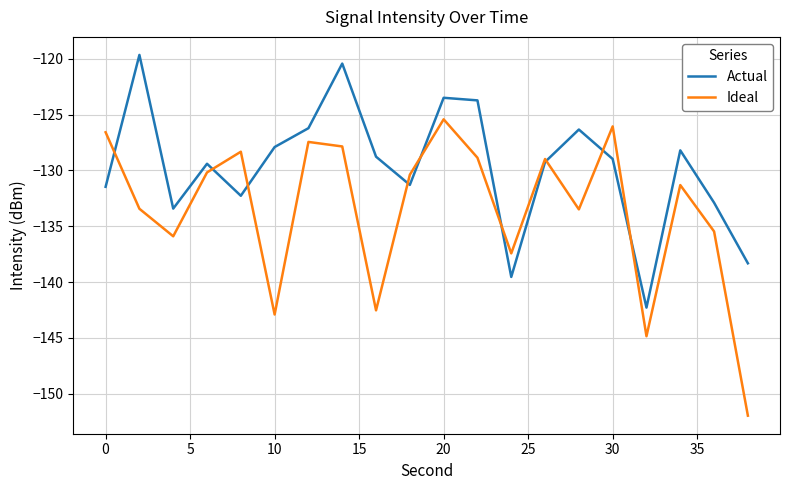

How many interior local valleys does the Ideal series have?

6